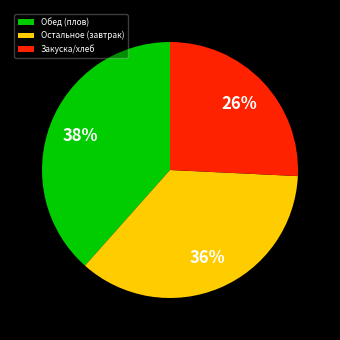

To the nearest percent, what is the combined percentage of Обед (плов) and Закуска/хлеб?

64%